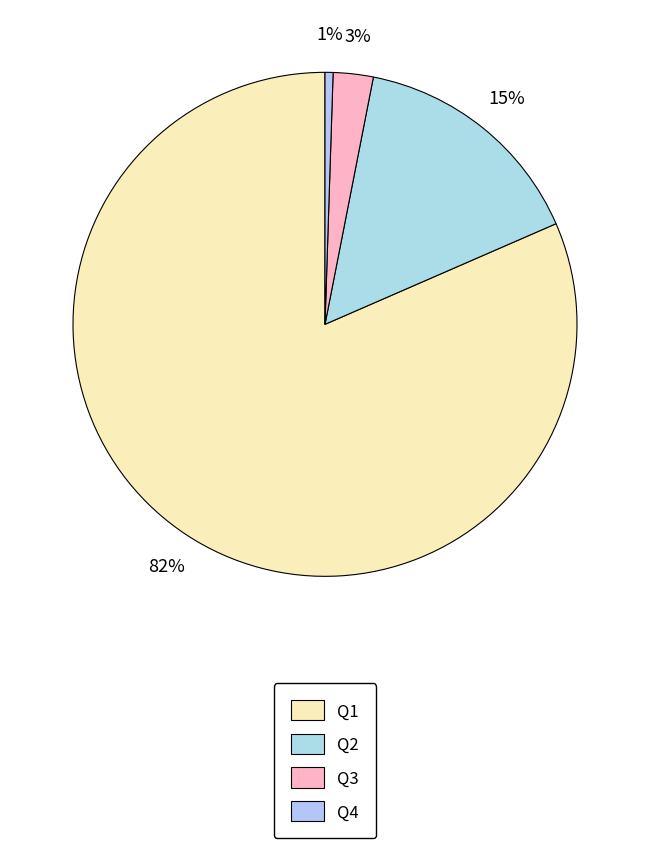

How many segments does this pie chart have?

4